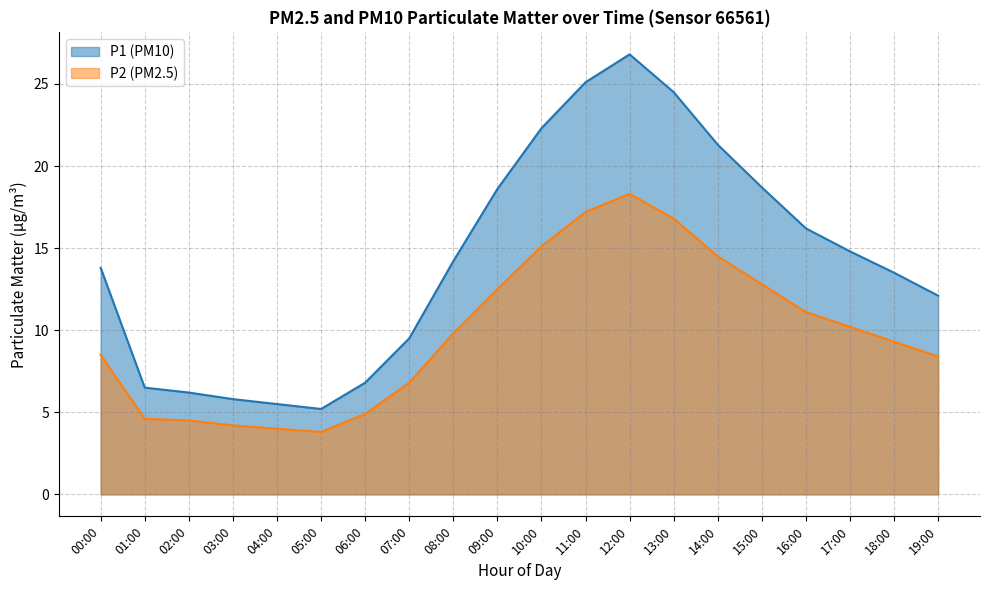

Reading left to right, list all the values displayed in this chart.

P1: 00:00=13.8	01:00=6.5	02:00=6.2	03:00=5.8	04:00=5.5	05:00=5.2	06:00=6.8	07:00=9.5	08:00=14.2	09:00=18.6	10:00=22.3	11:00=25.1	12:00=26.8	13:00=24.5	14:00=21.3	15:00=18.7	16:00=16.2	17:00=14.8	18:00=13.5	19:00=12.1
P2: 00:00=8.5	01:00=4.6	02:00=4.5	03:00=4.2	04:00=4.0	05:00=3.8	06:00=4.9	07:00=6.8	08:00=9.8	09:00=12.5	10:00=15.1	11:00=17.2	12:00=18.3	13:00=16.8	14:00=14.5	15:00=12.8	16:00=11.1	17:00=10.2	18:00=9.3	19:00=8.4